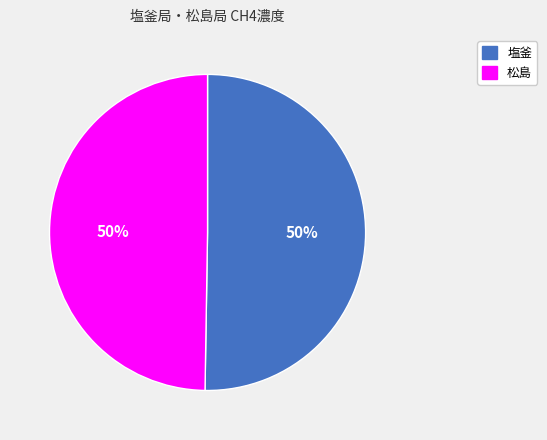

How many slices are in this pie chart?

2